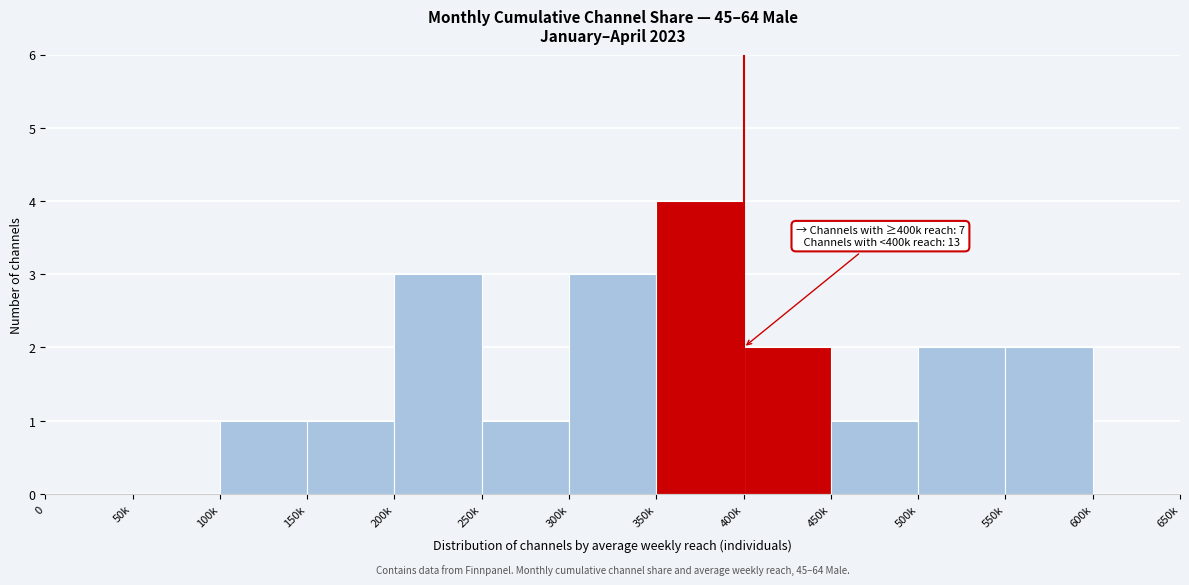

Reading left to right, extract all data points from this chart.

0=0	50k=0	100k=1	150k=1	200k=3	250k=1	300k=3	350k=4	400k=2	450k=1	500k=2	550k=2	600k=0